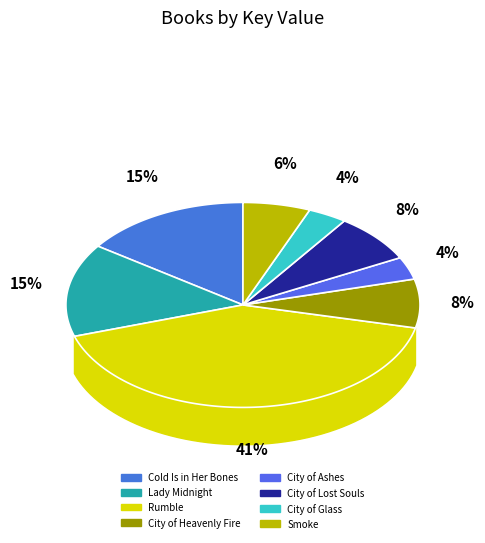

What percentage is the City of Lost Souls slice, to the nearest percent?

8%